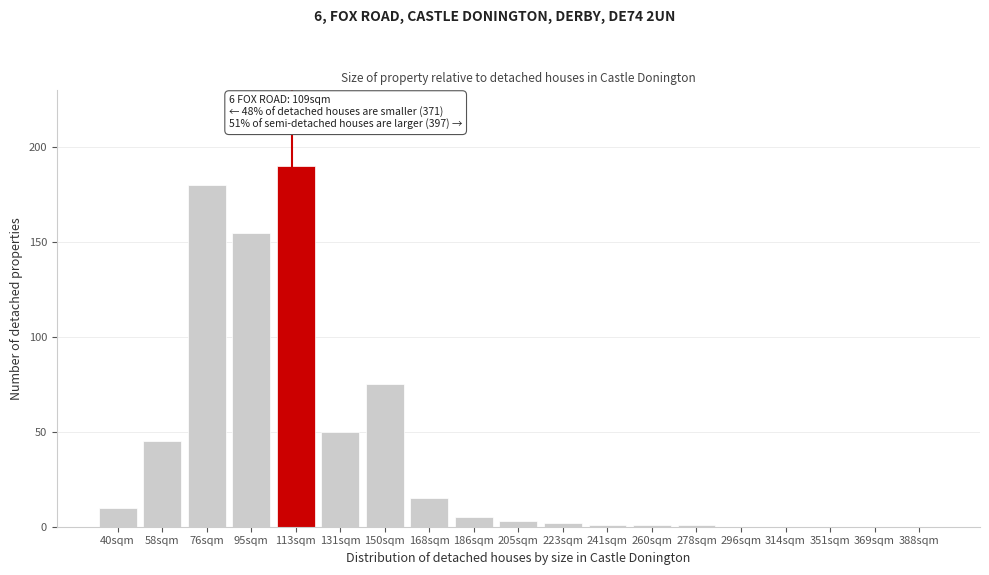

Reading left to right, what are all the values shown in this chart?

40sqm=10	58sqm=45	76sqm=180	95sqm=155	113sqm=190	131sqm=50	150sqm=75	168sqm=15	186sqm=5	205sqm=3	223sqm=2	241sqm=1	260sqm=1	278sqm=1	296sqm=0	314sqm=0	351sqm=0	369sqm=0	388sqm=0